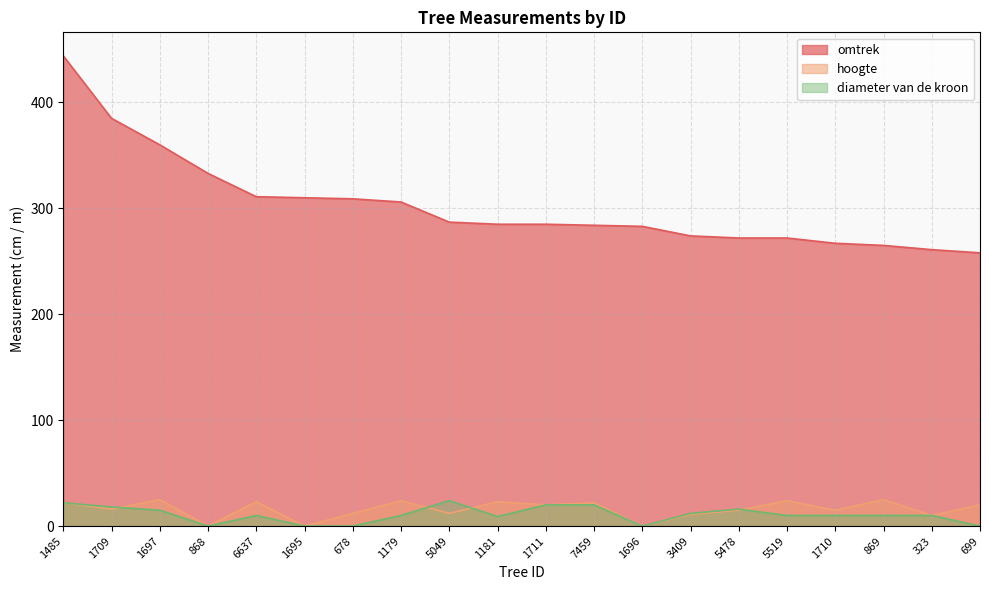

Is the value of hoogte at 678 greater than the value of omtrek at 6637?

No